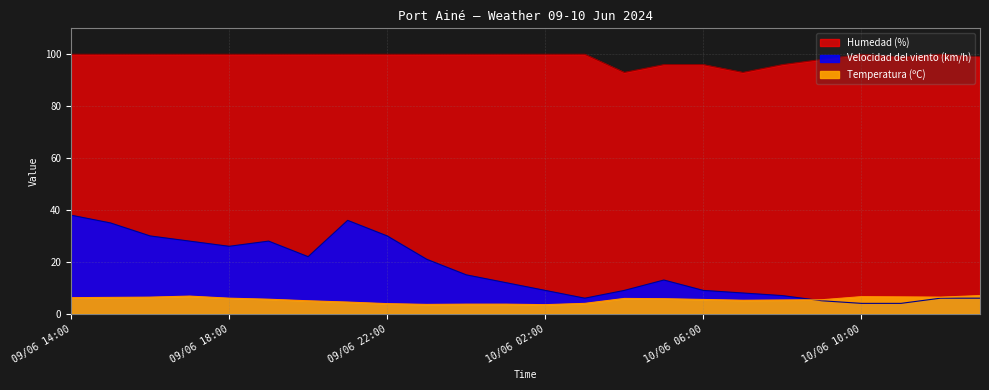

At which category does Temperatura (ºC) reach its first local peak?

09/06 17:00